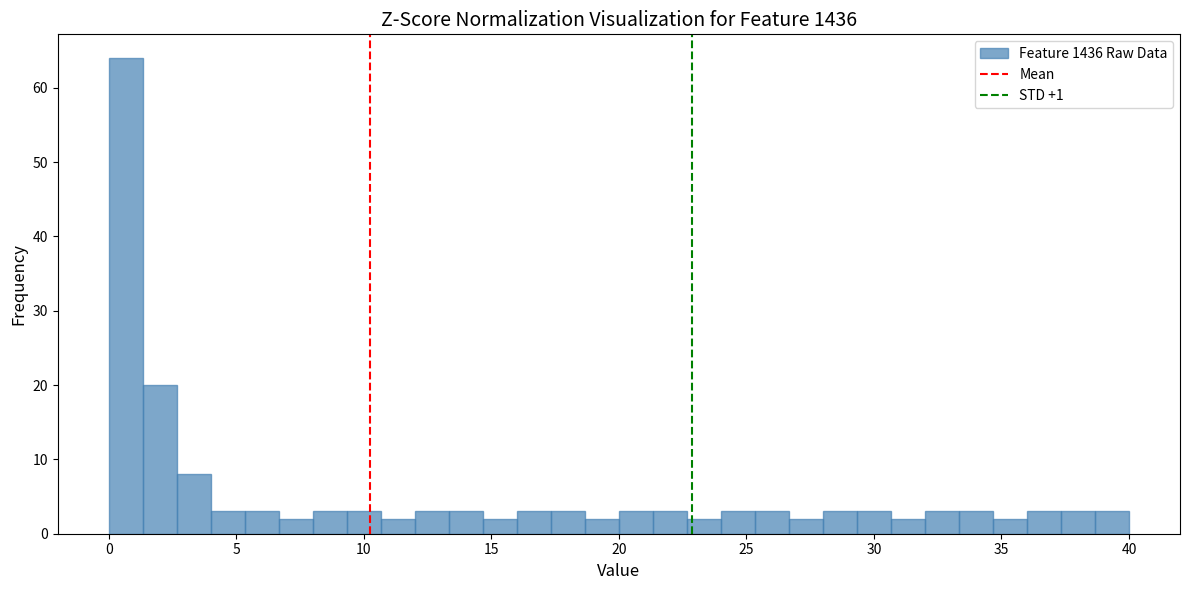

Read against the x-axis, roughly where is the centre of the tallest bar?

0.5